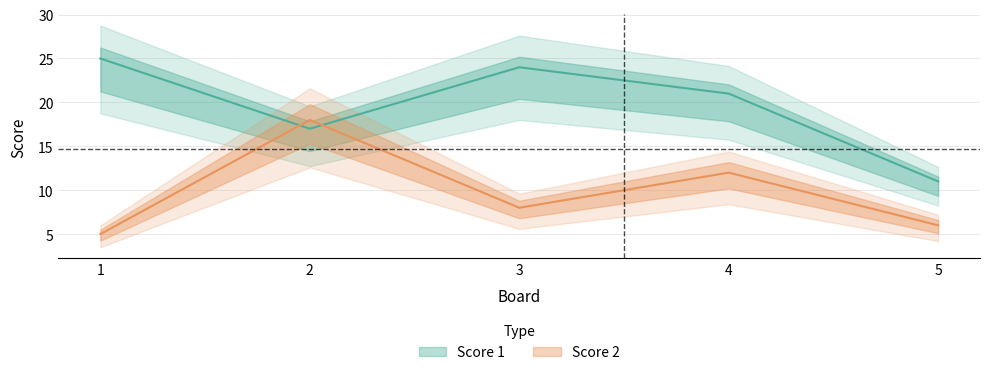

What is the minimum value for Score 2?

5